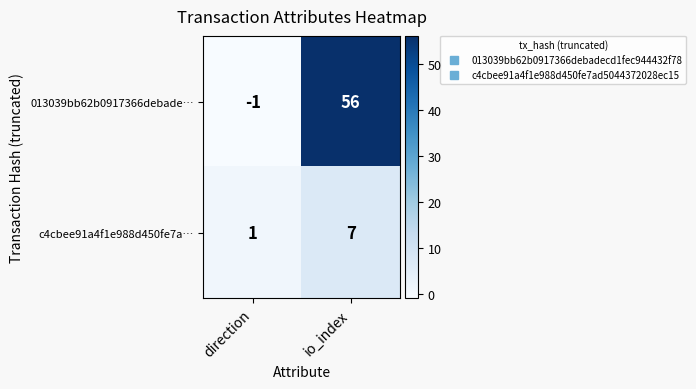

Reading right to left, what are all the values shown in this chart?

013039bb62b0917366debade…: 56	-1
c4cbee91a4f1e988d450fe7a…: 7	1